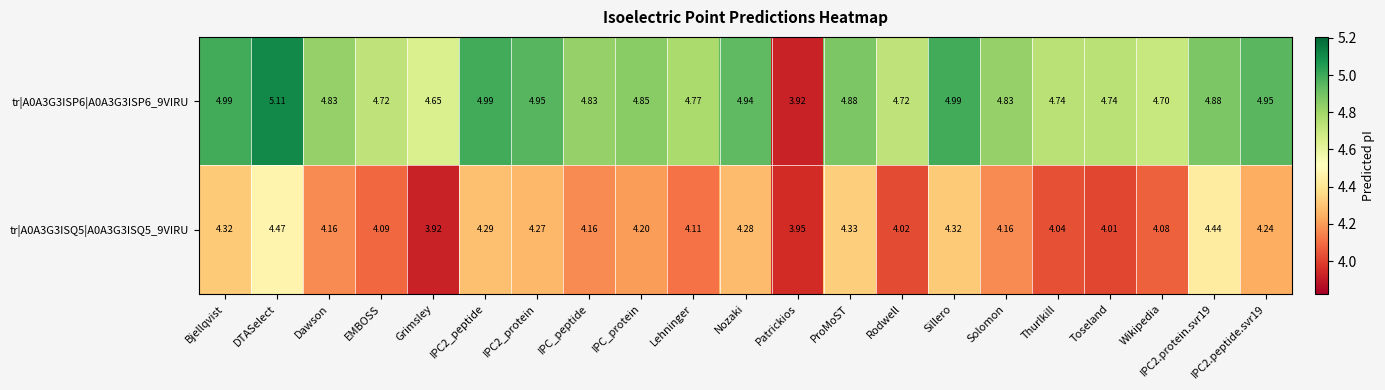

Is the value of tr|A0A3G3ISQ5|A0A3G3ISQ5_9VIRU at IPC2_protein greater than the value of tr|A0A3G3ISP6|A0A3G3ISP6_9VIRU at IPC2.peptide.svr19?

No